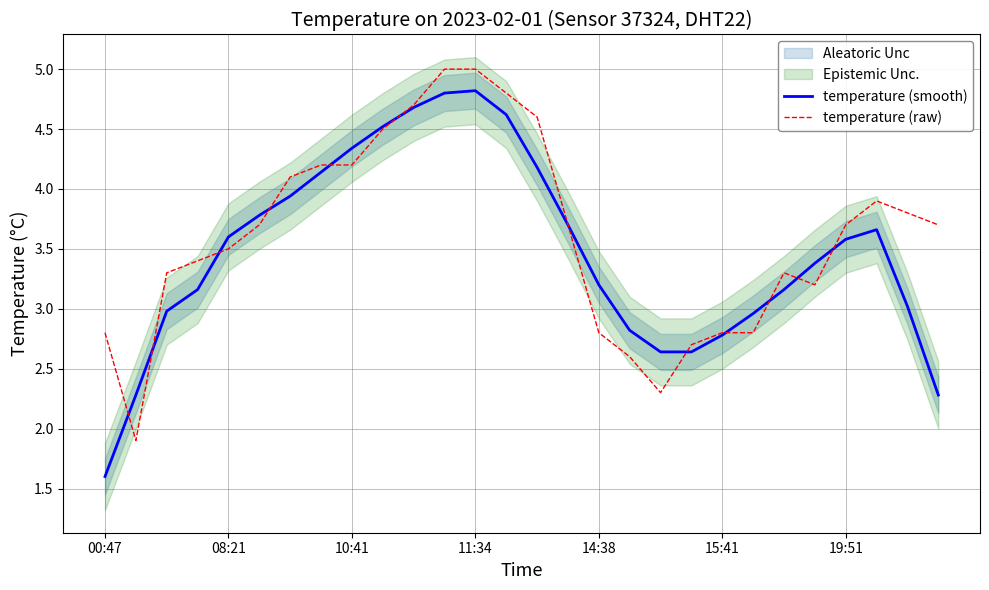

What position from the right is 9?

19